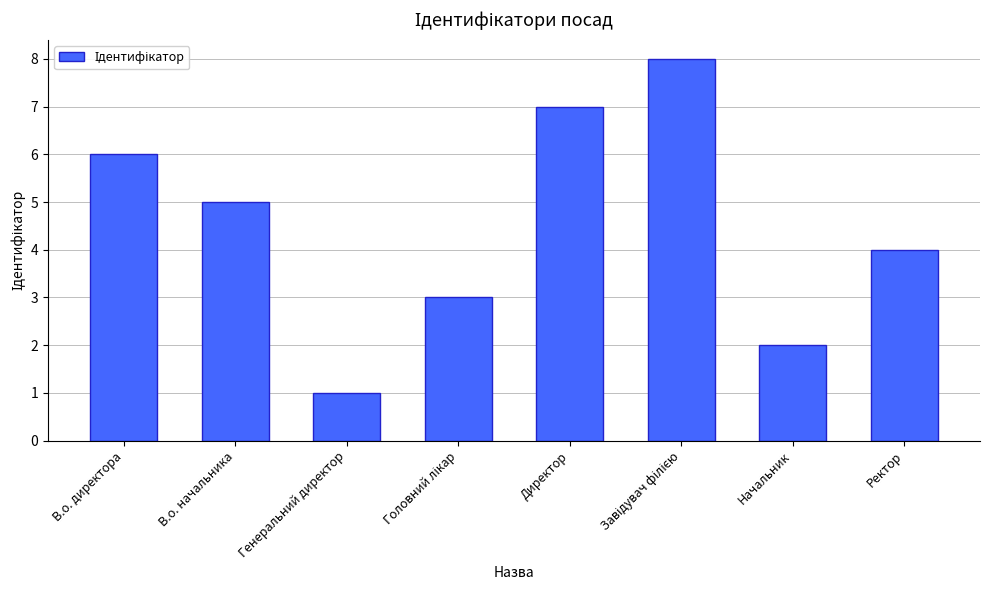

What is the difference between the second highest and second lowest values?

5